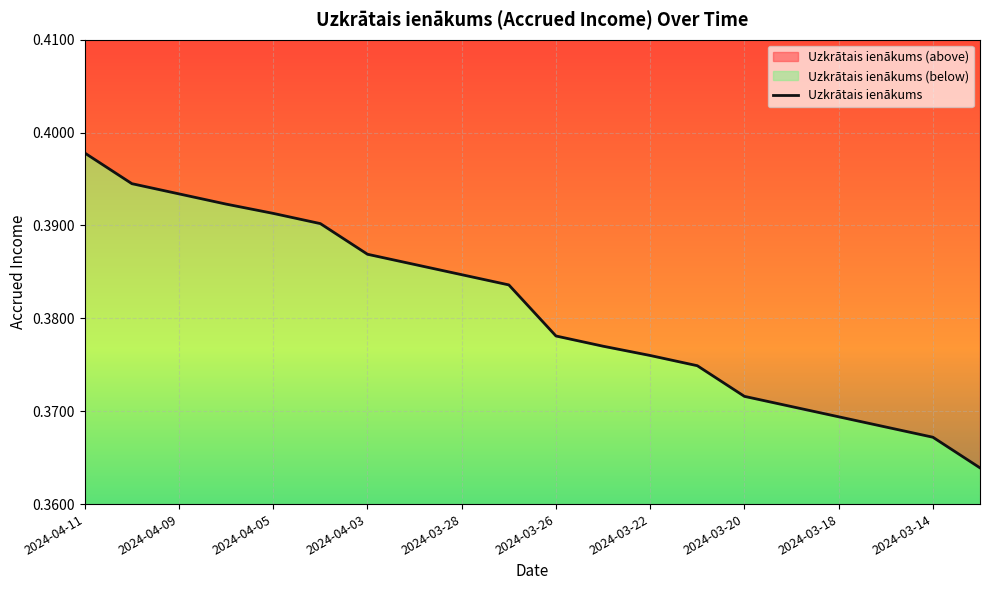

What is the label of the 3rd point from the right?

2024-03-15